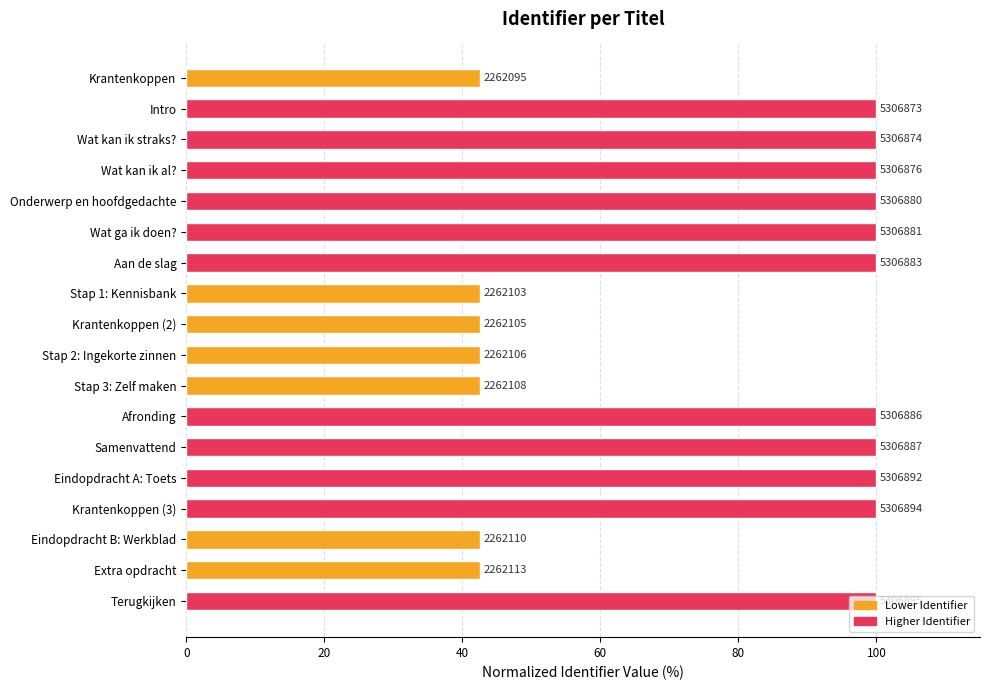

Does the chart contain any negative values?

No